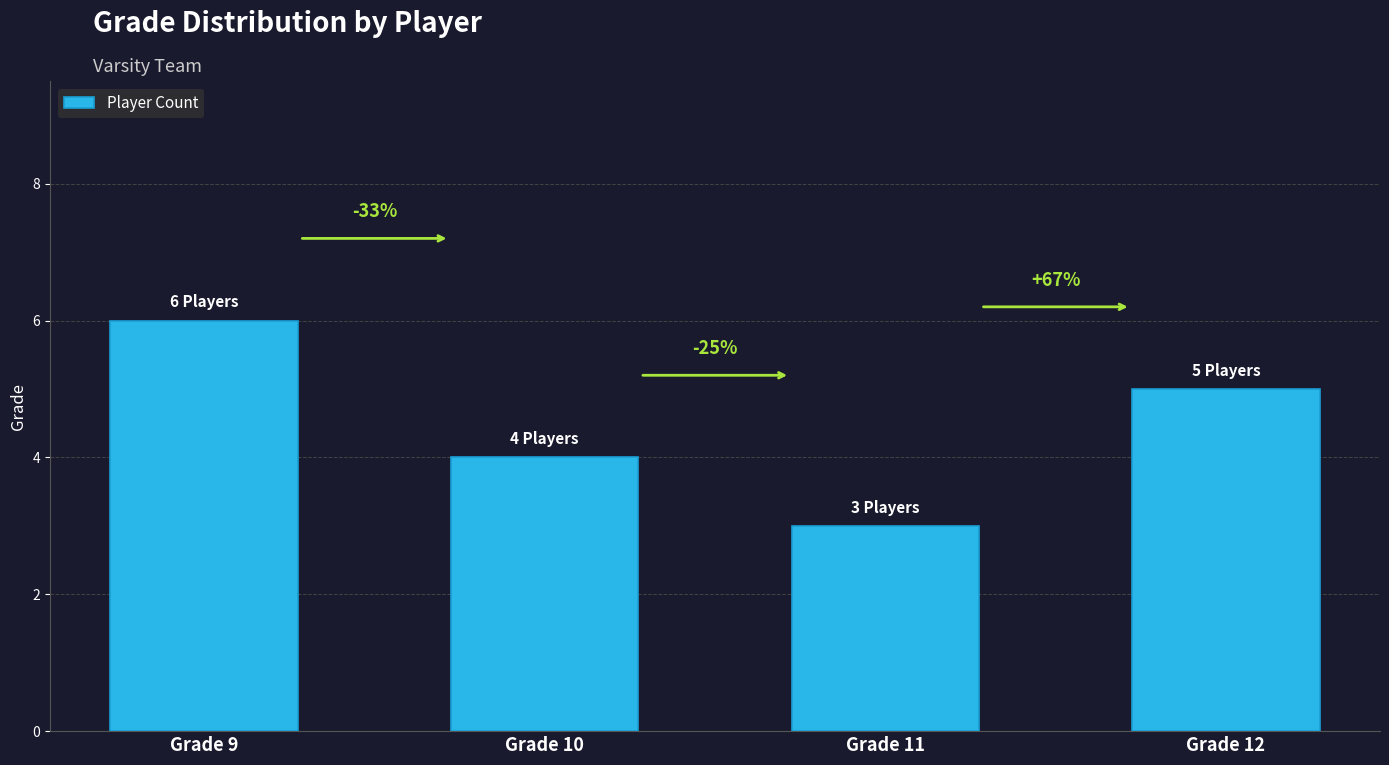

What is the change in value from Grade 9 to Grade 12?

-1